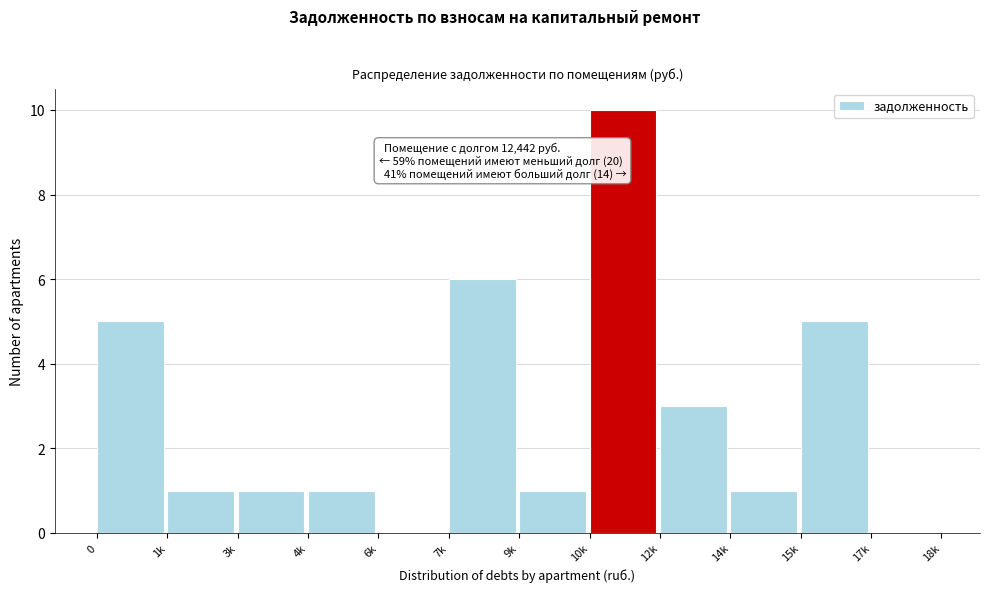

Reading left to right, extract all data points from this chart.

0=5	1k=1	3k=1	4k=1	6k=0	7k=6	9k=1	10k=10	12k=3	14k=1	15k=5	17k=0